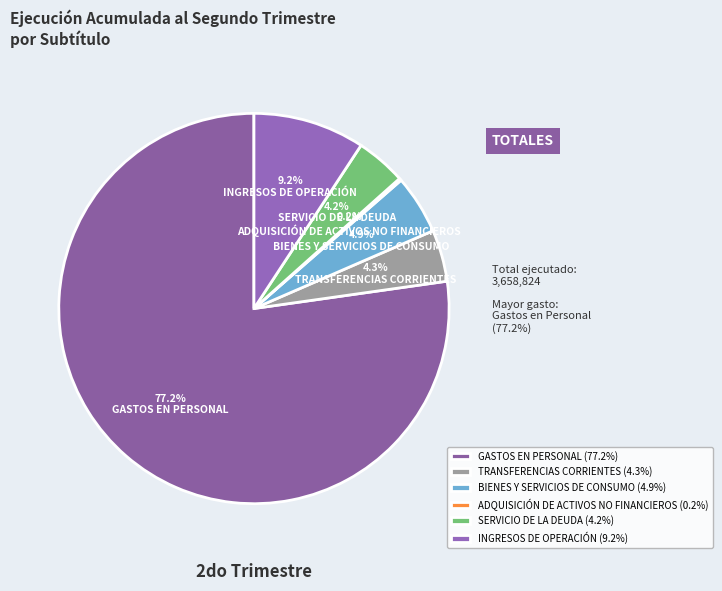

Which slice represents more than half of the pie?

GASTOS EN PERSONAL